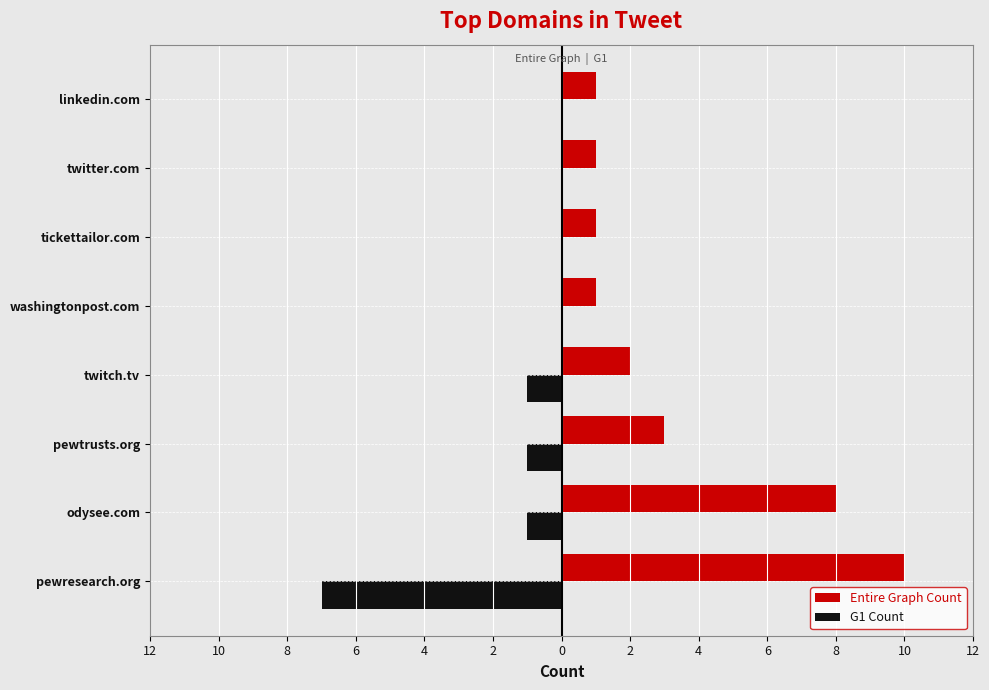

What are all the series names shown in the legend?

Entire Graph Count, G1 Count